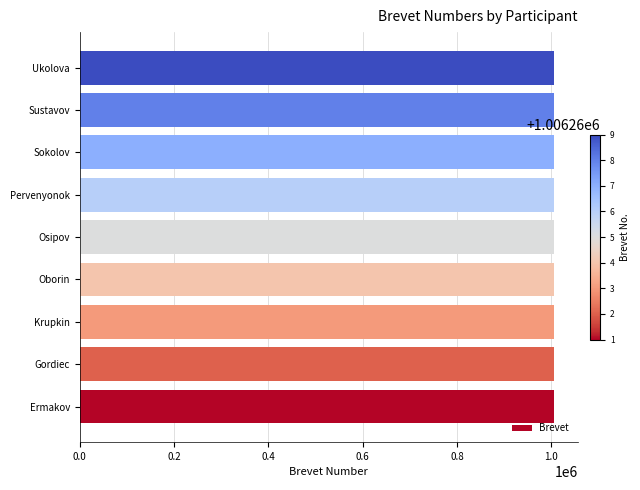

What is the greatest value displayed?

1006269